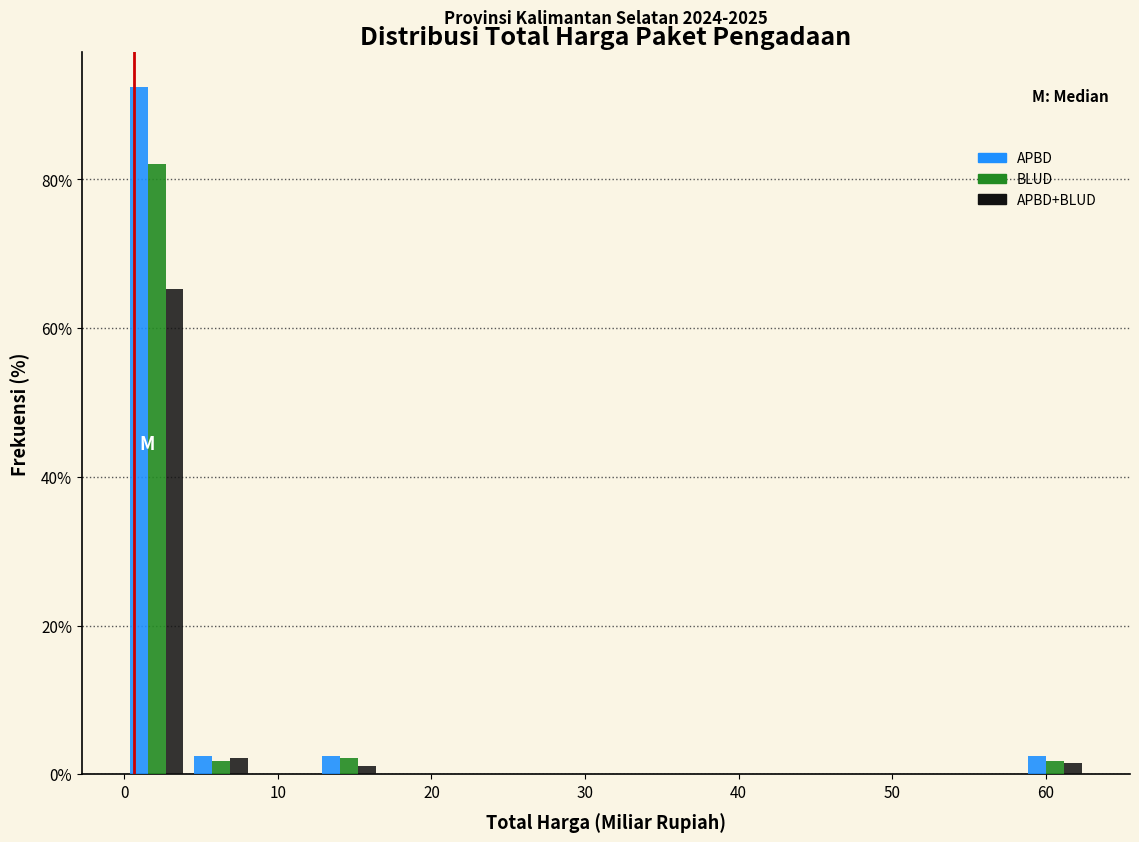

In the APBD+BLUD series, which range on the x-axis has the tallest bar?

0 to 4